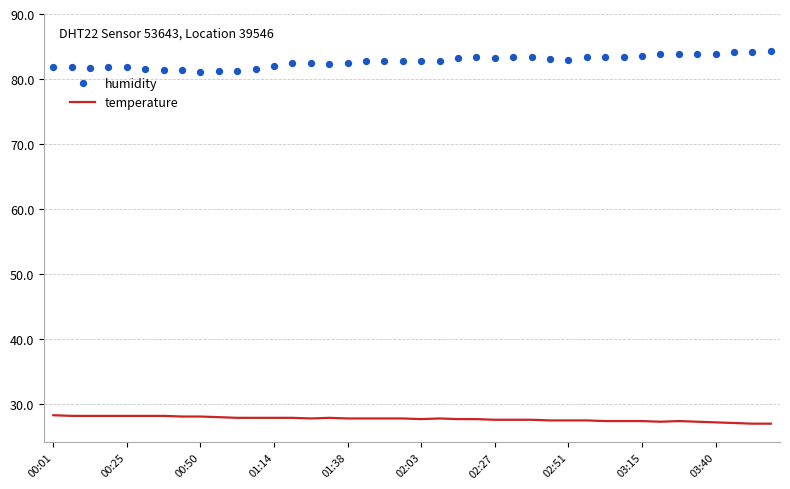

True or false: temperature has a value of 27.4 at 02:51.

True